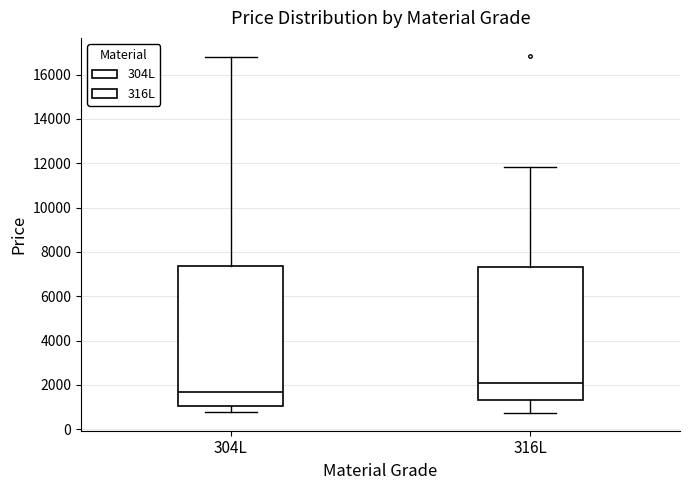

Reading left to right, transcribe this box plot: for each box, give where its median line is, the range the box spans, and where its two whiskers end, as read against the y-axis. The values are not printed on the chart, so give them approximately, as read against the axis.

304L: median 1600, box 1000 to 7400, whiskers 800 to 16800
316L: median 2000, box 1400 to 7400, whiskers 800 to 11800